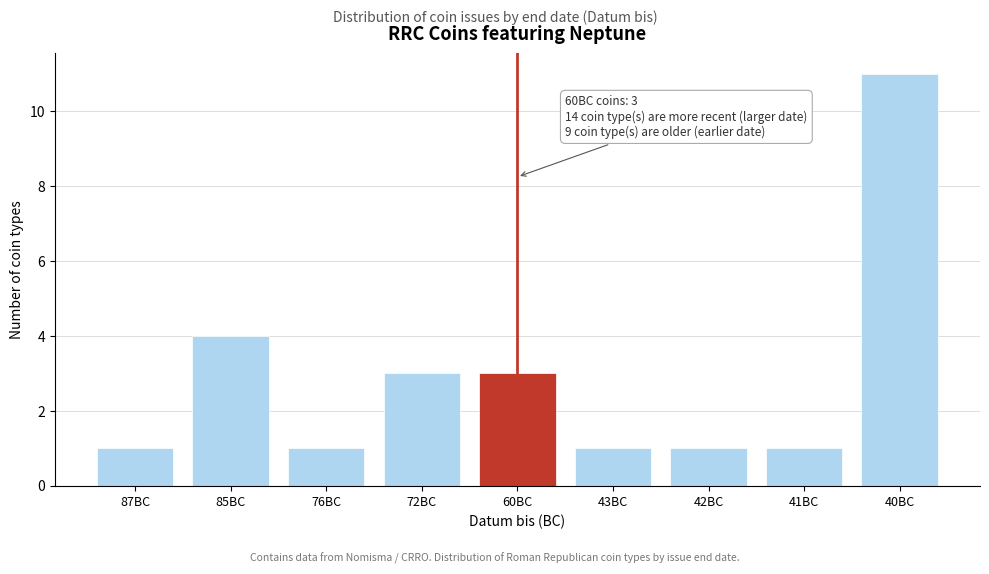

Reading left to right, list all the values displayed in this chart.

87BC=1	85BC=4	76BC=1	72BC=3	60BC=3	43BC=1	42BC=1	41BC=1	40BC=11